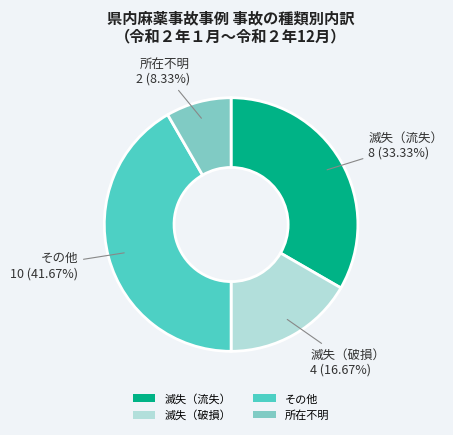

To the nearest percent, what percentage of the pie is 滅失（流失）?

33%